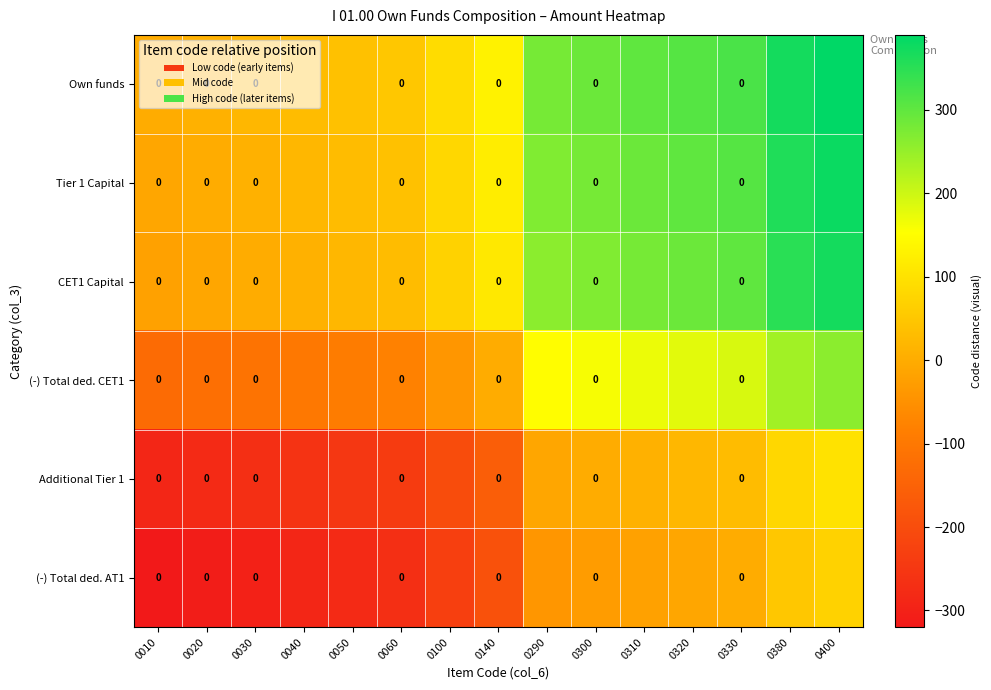

Which series changed the most between 0010 and 0320?

Own funds